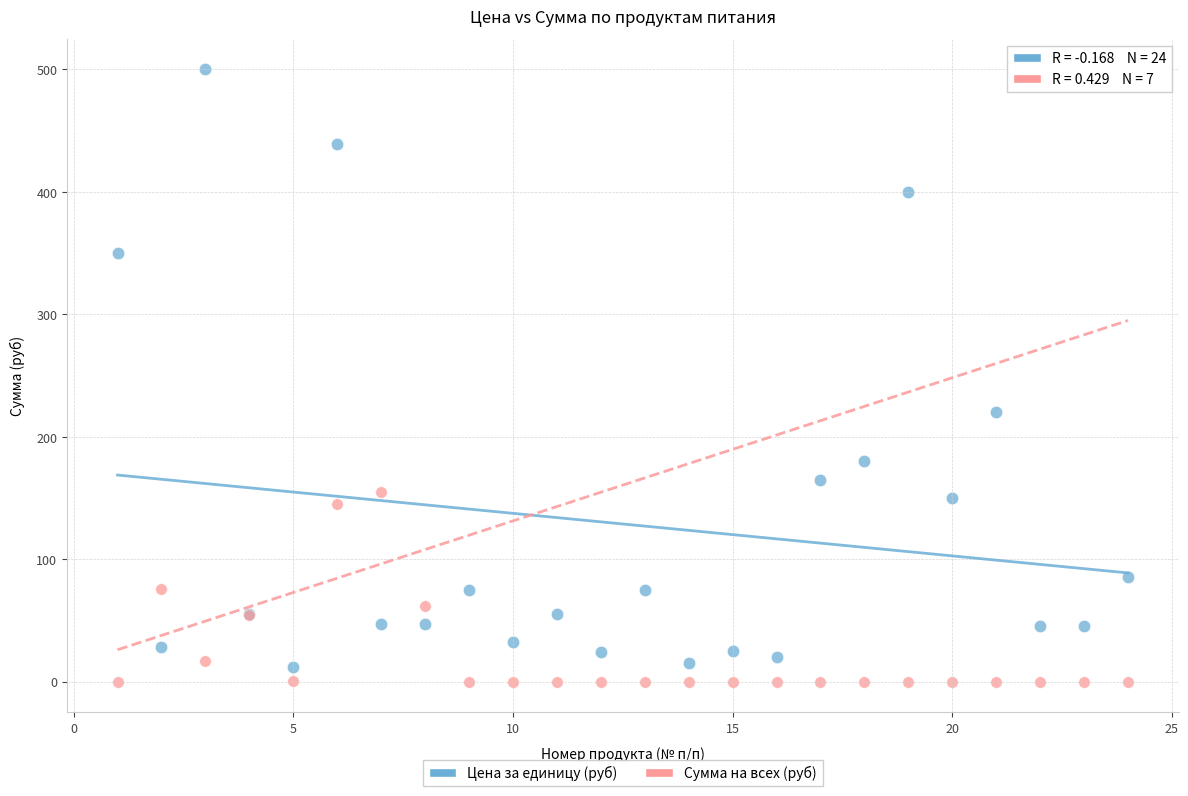

Which series reaches the maximum Y coordinate?

Цена за единицу (руб)